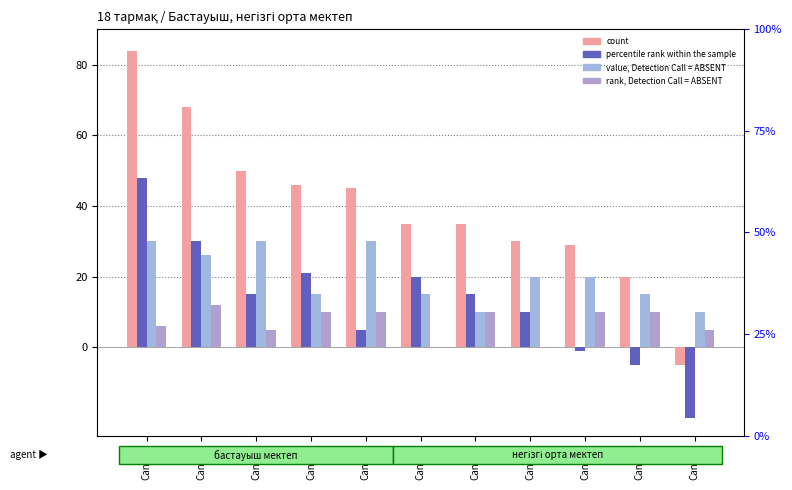

At which label does Математика логика (percentile) first exceed 15?

Cand01